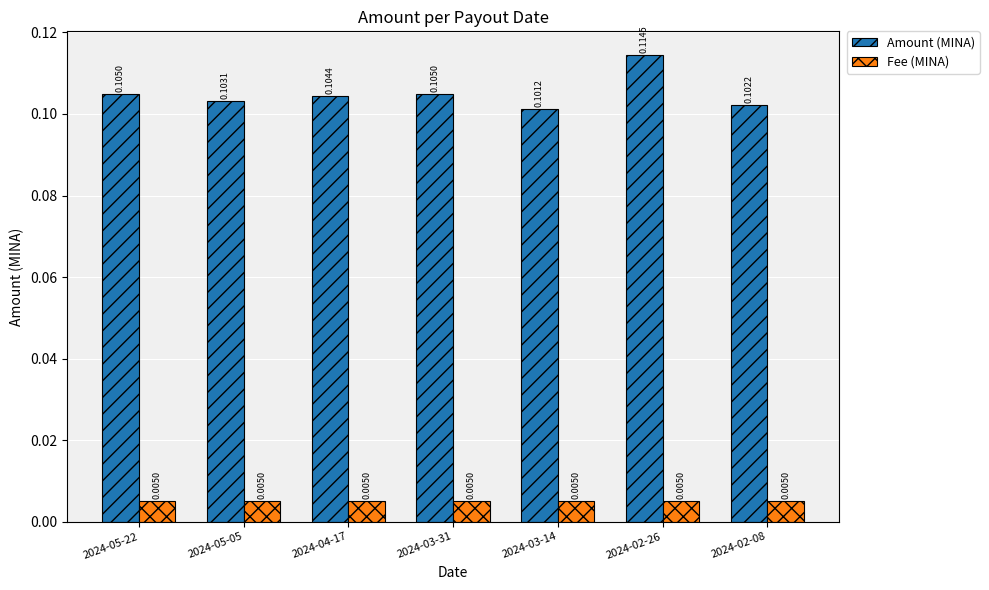

Which series has the widest spread of values?

Amount (MINA)